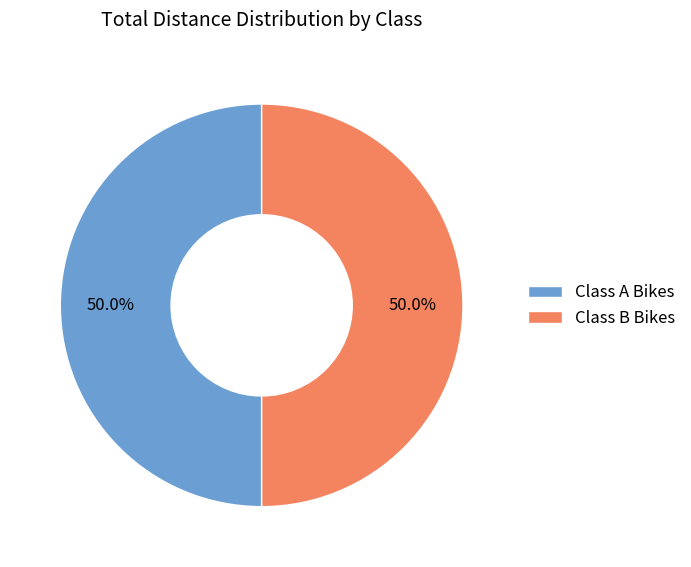

Approximately how many times larger is the value at Class A Bikes compared to Class B Bikes?

1.0